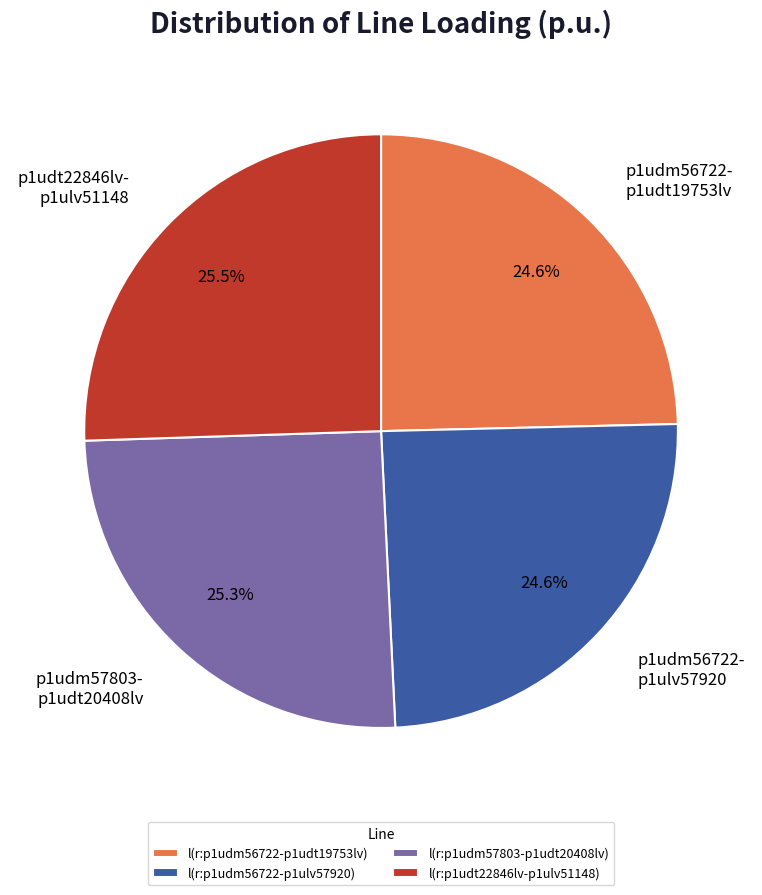

What is the total percentage of l(r:p1udm56722-p1ulv57920) and l(r:p1udt22846lv-p1ulv51148)?

50.1%